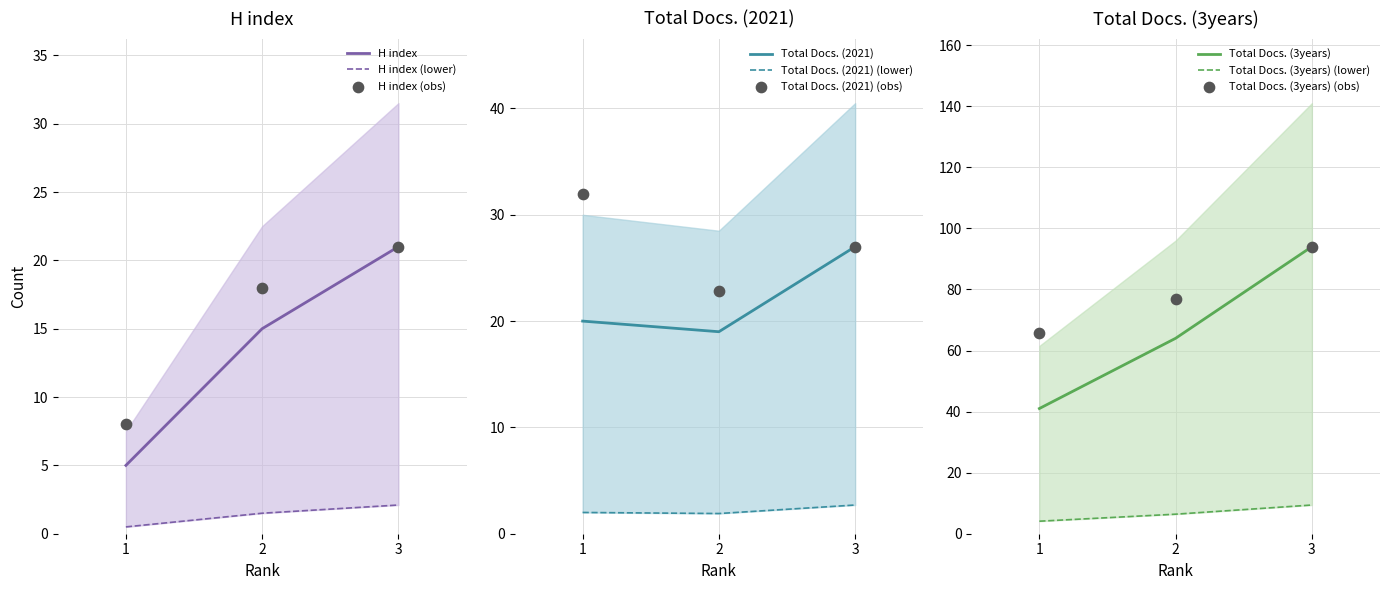

At how many categories does at least one series exceed 5?

3